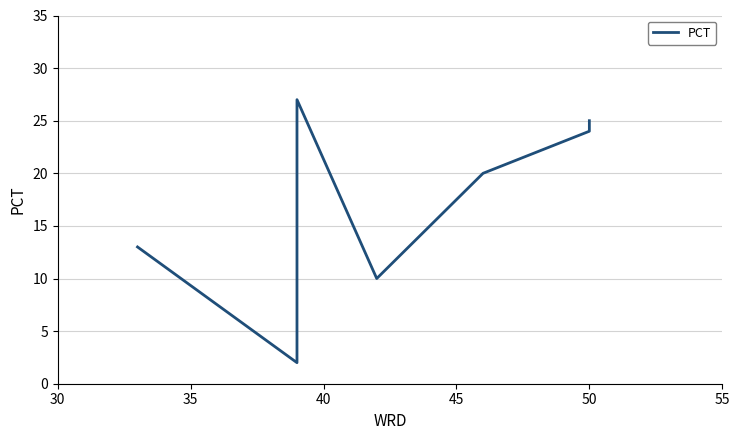

What is the difference between the maximum and minimum values?

25